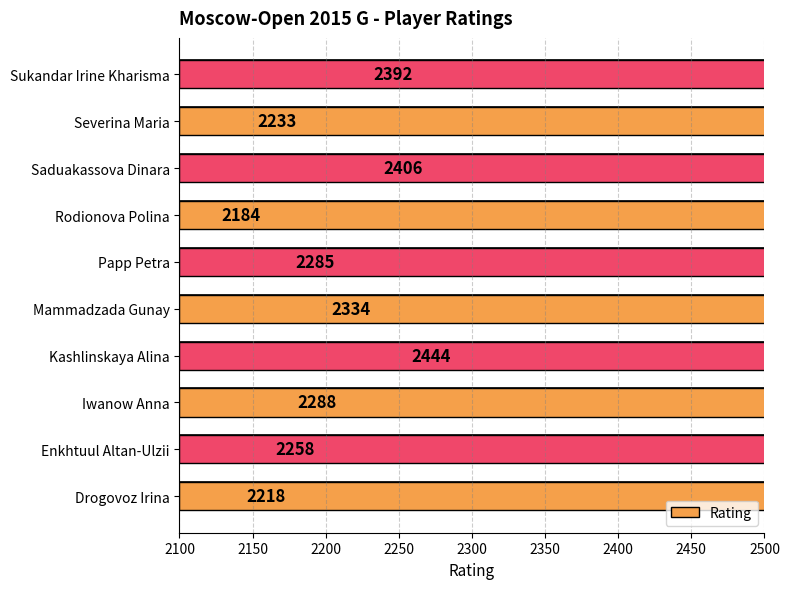

How many distinct data groups are displayed?

1